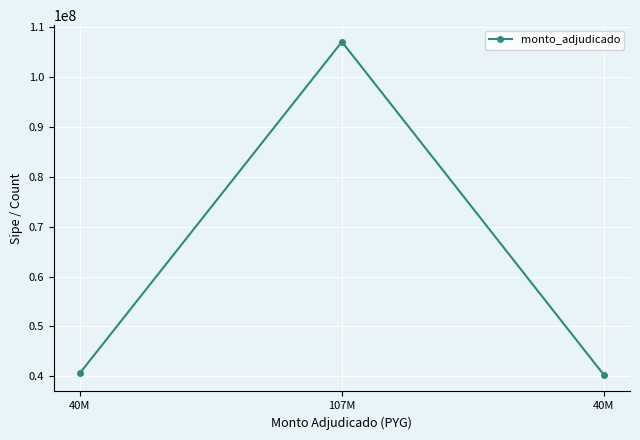

What is the greatest value displayed?

107096060